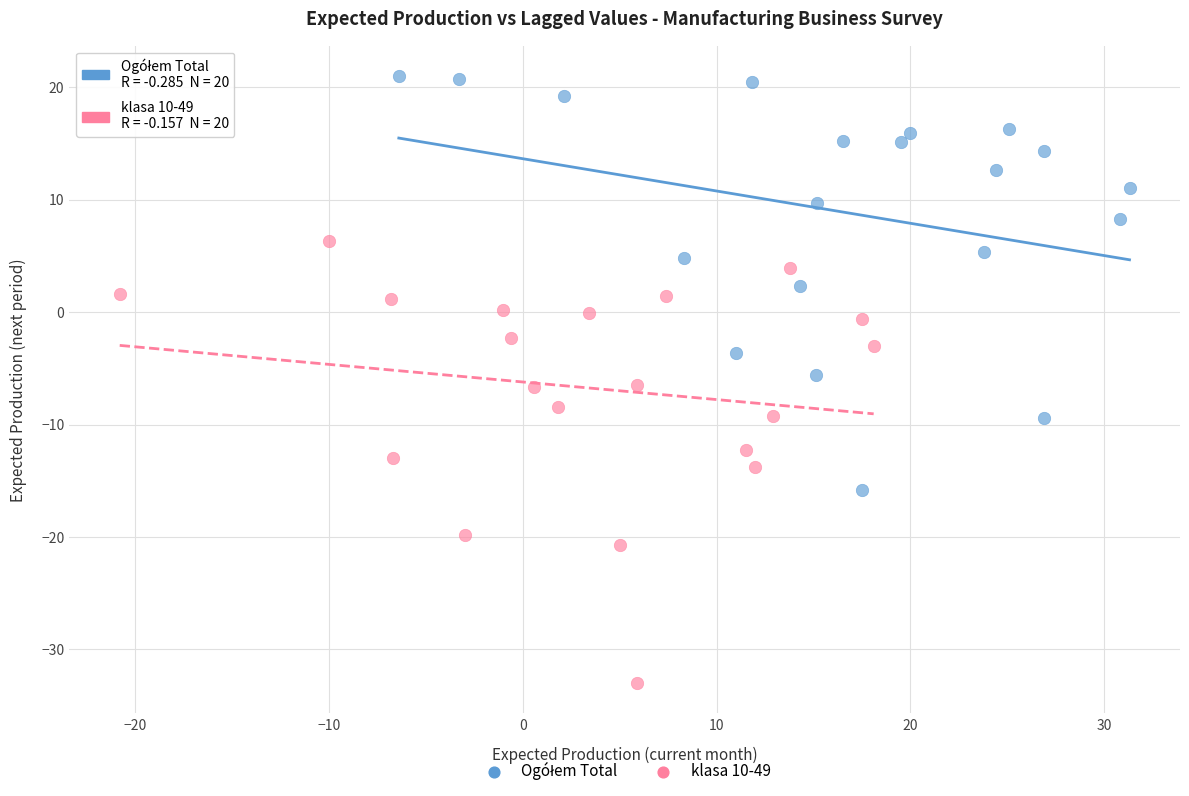

Which series contains the lowest Y value?

klasa 10-49